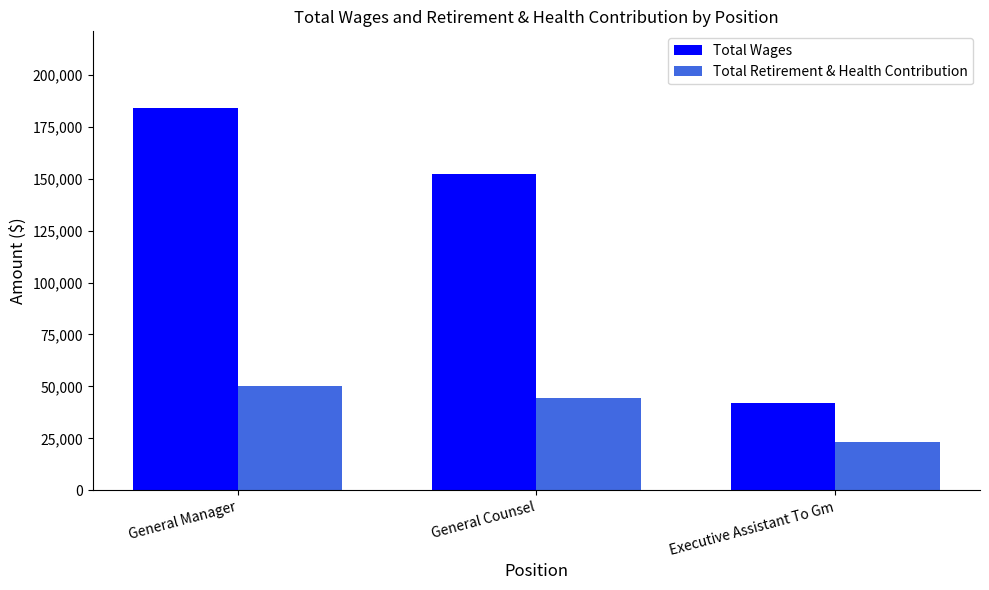

What is the sum of all Total Retirement & Health Contribution values?

118214